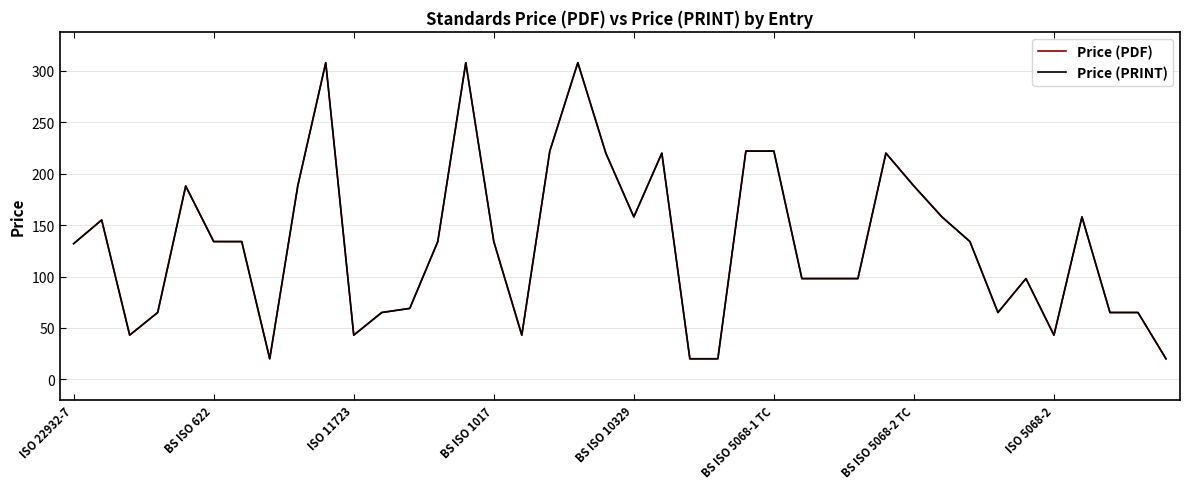

Reading right to left, extract all data points from this chart.

Price (PDF): 20	65	65	158	43	98	65	134	158	188	220	98	98	98	222	222	20	20	220	158	220	308	222	43	134	308	134	69	65	43	308	188	20	134	134	188	65	43	155	132
Price (PRINT): 20	65	65	158	43	98	65	134	158	188	220	98	98	98	222	222	20	20	220	158	220	308	222	43	134	308	134	69	65	43	308	188	20	134	134	188	65	43	155	132